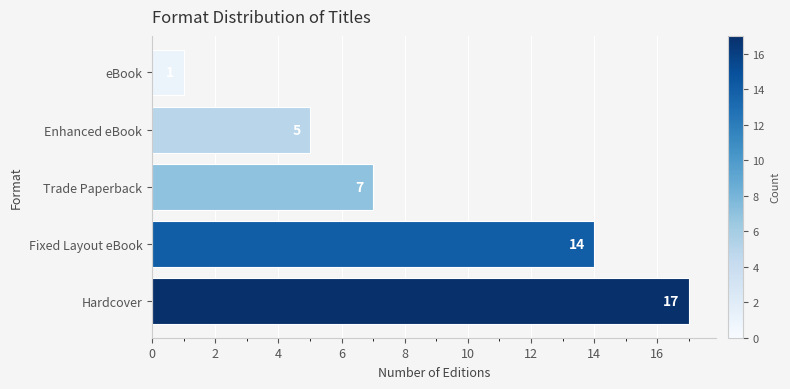

How many values are between 5 and 14?

3